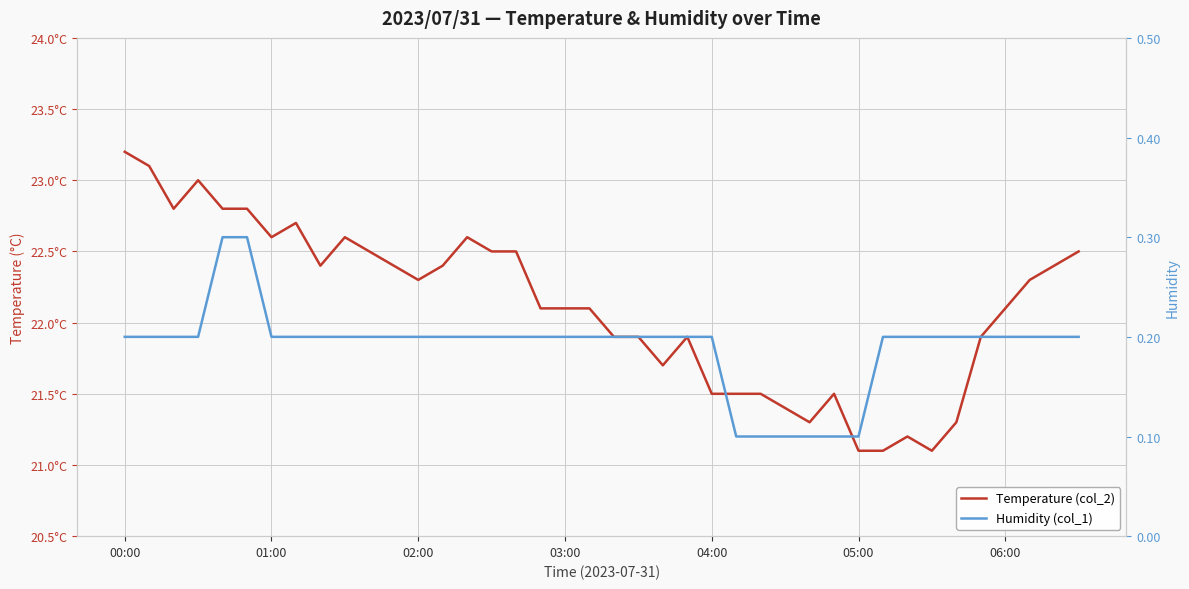

What is the spread (max minus min) of values at 29?

21.4